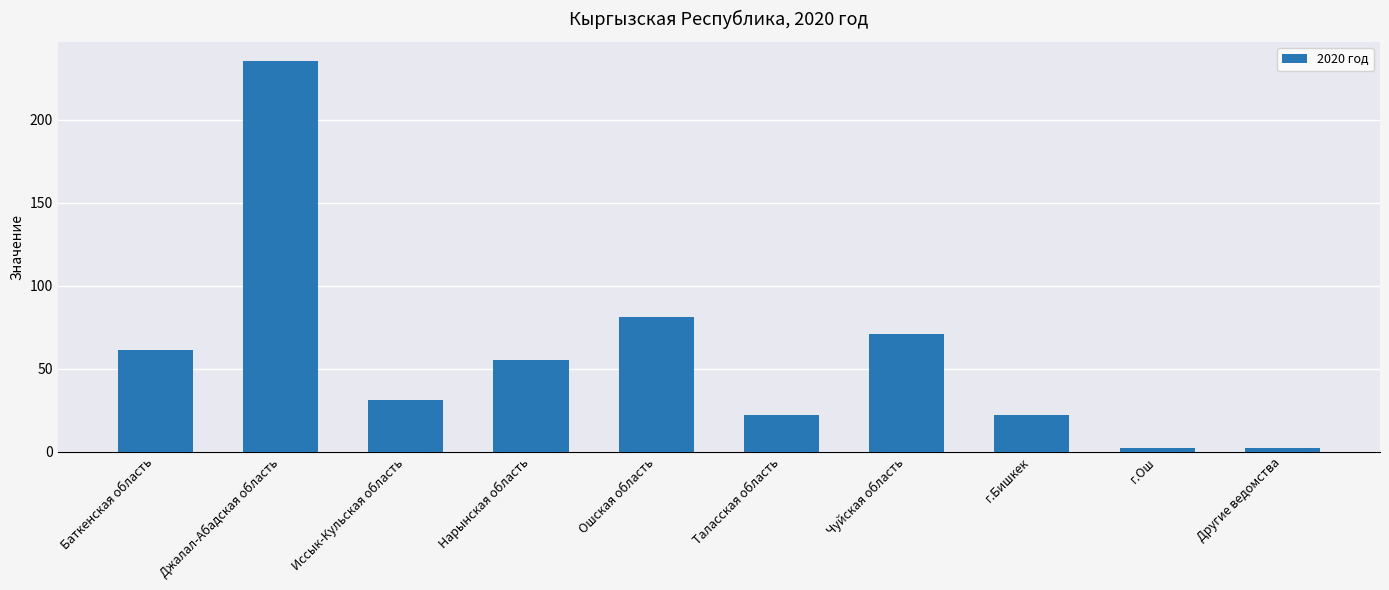

How many values are below 55?

5